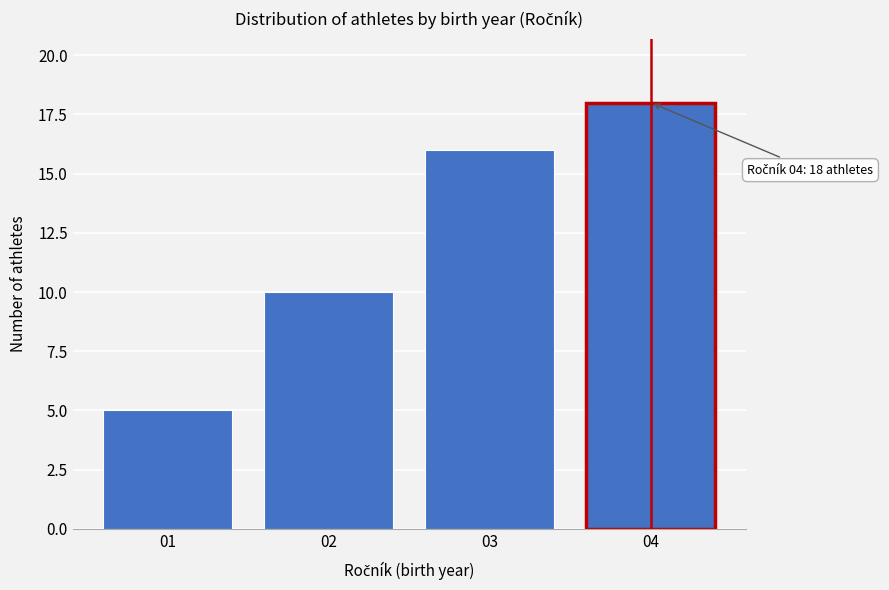

Reading left to right, what are all the values shown in this chart?

01=5	02=10	03=16	04=18